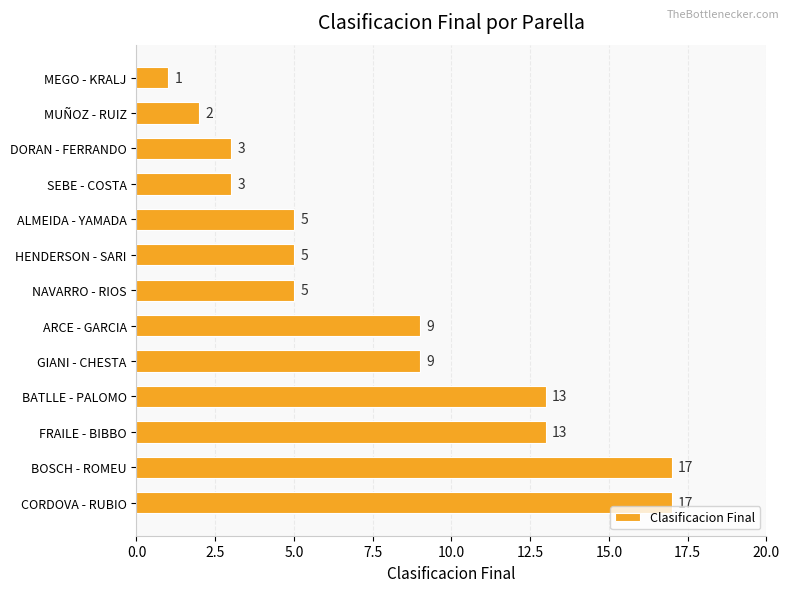

What is the change in value from MEGO - KRALJ to SEBE - COSTA?

+2